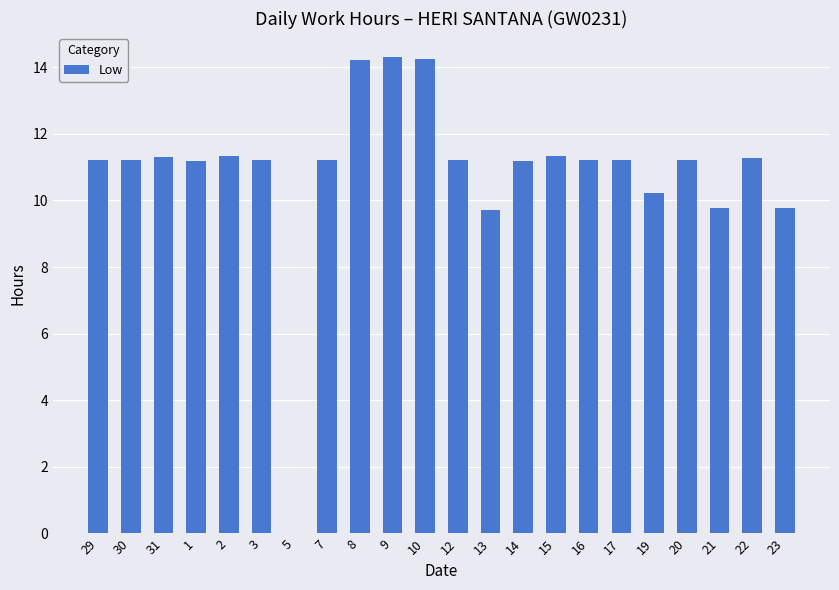

Where does the data first go above 11?

29